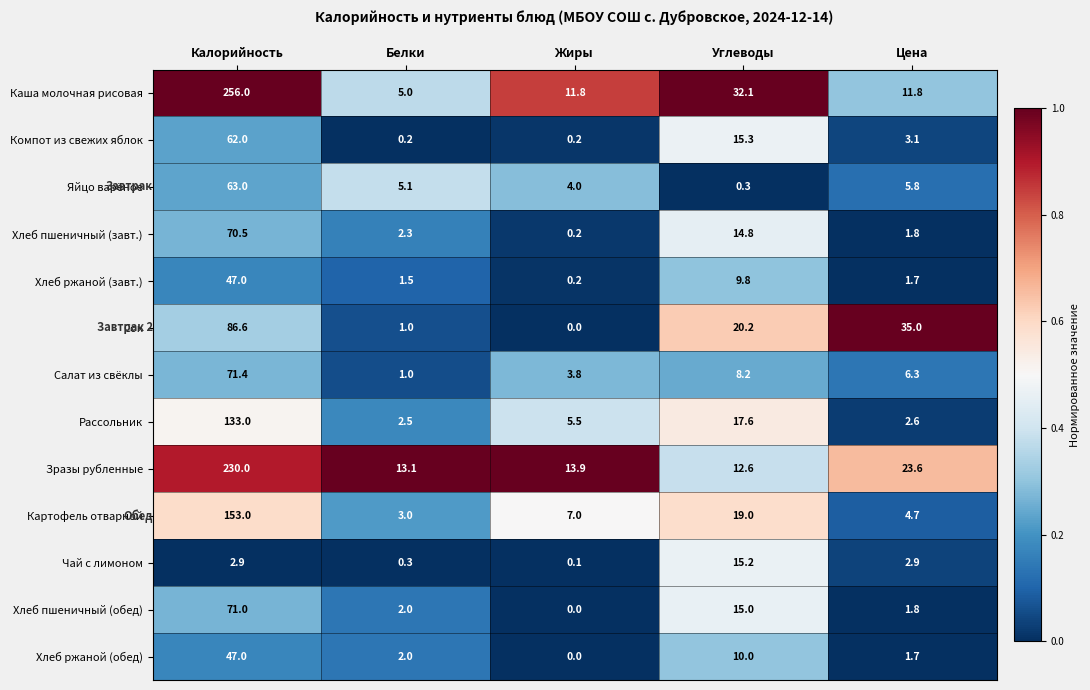

Which series has the largest total across all categories?

Каша молочная рисовая